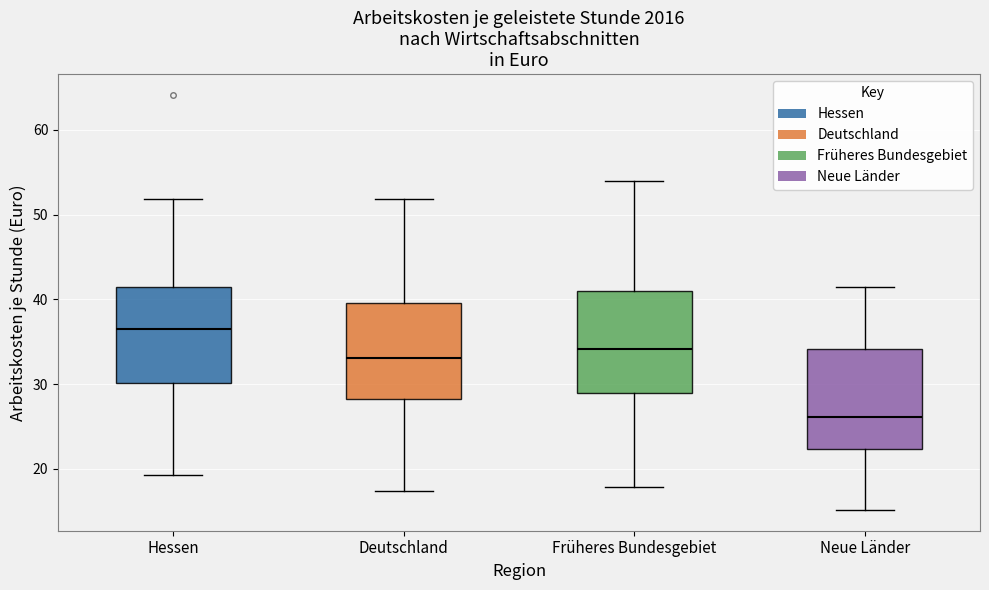

Reading left to right, read every box against the y-axis: the position of its median line, the range the box covers, and the ends of its whiskers. The values are not printed on the chart, so give them approximately, as read against the axis.

Hessen: median 37, box 30 to 41, whiskers 19 to 52
Deutschland: median 33, box 28 to 40, whiskers 17 to 52
Früheres Bundesgebiet: median 34, box 29 to 41, whiskers 18 to 54
Neue Länder: median 26, box 22 to 34, whiskers 15 to 41